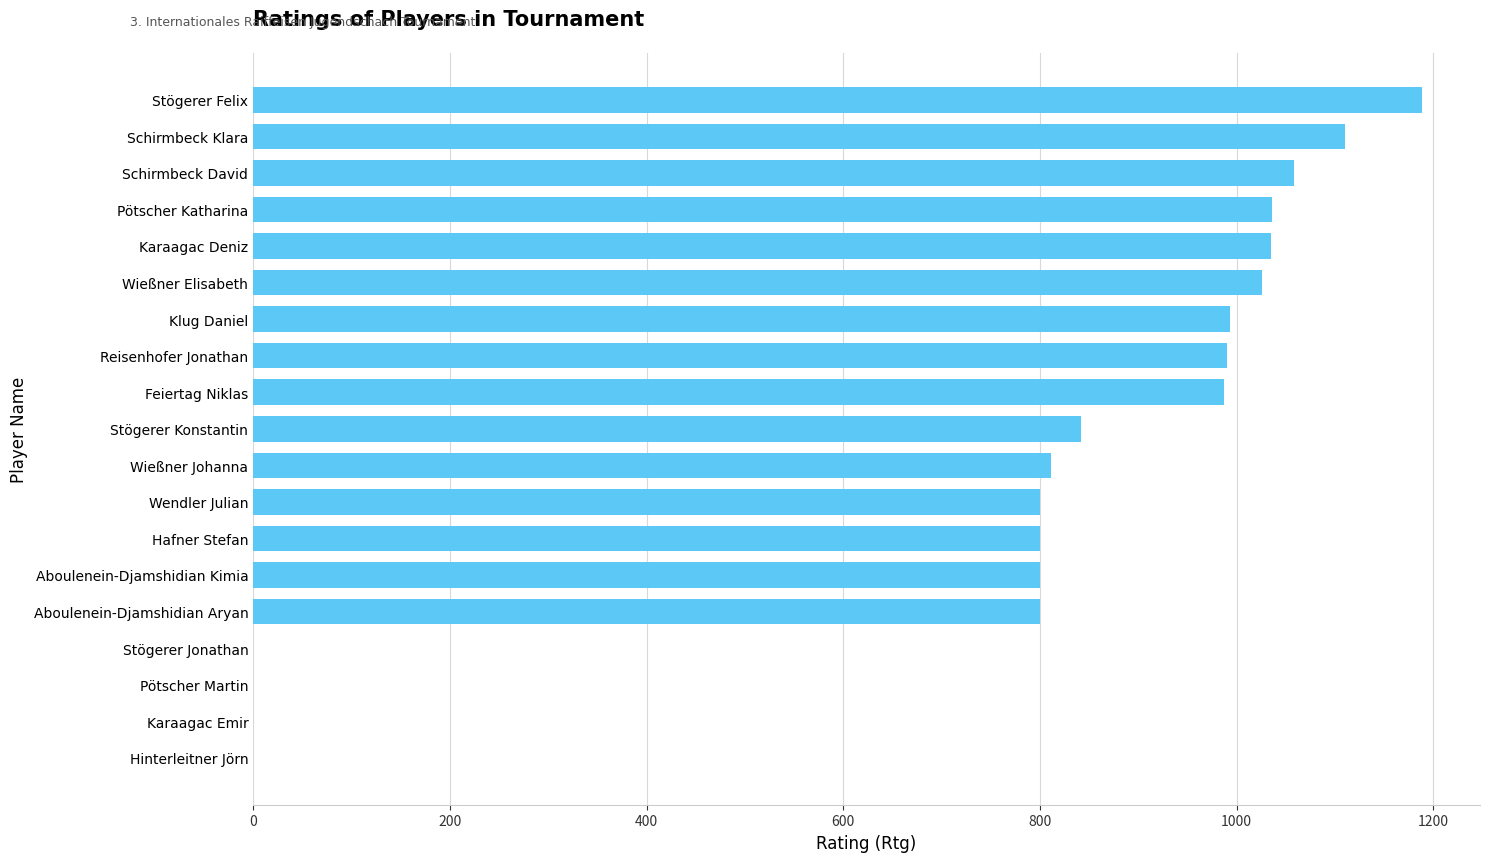

Which has a higher value, Klug Daniel or Karaagac Deniz?

Karaagac Deniz